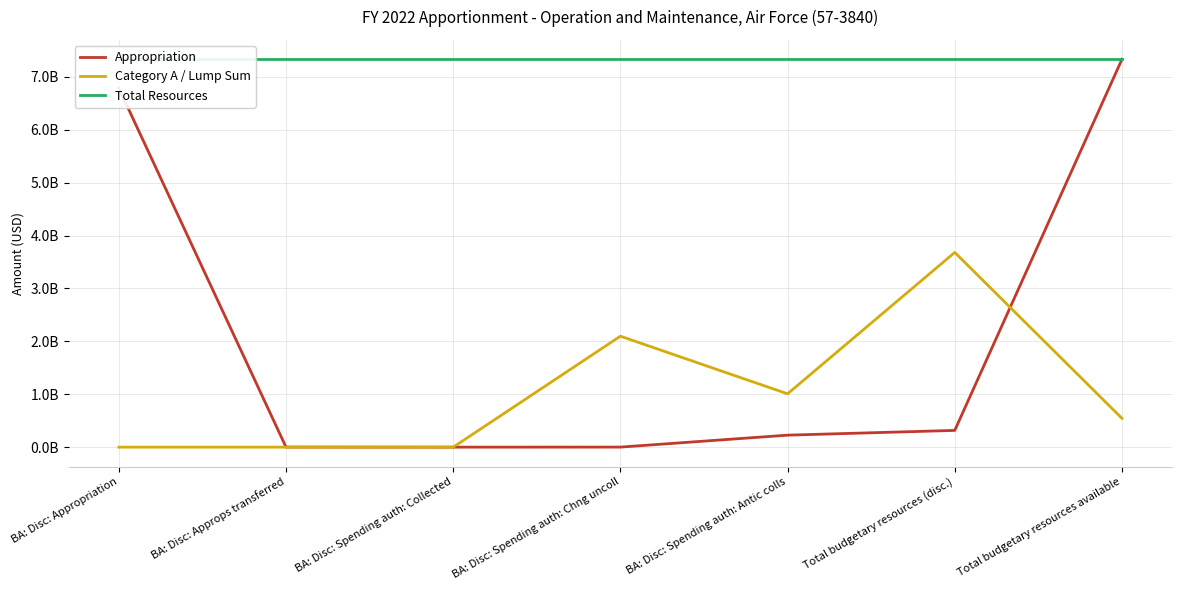

Which series has the largest range (max minus min)?

Appropriation